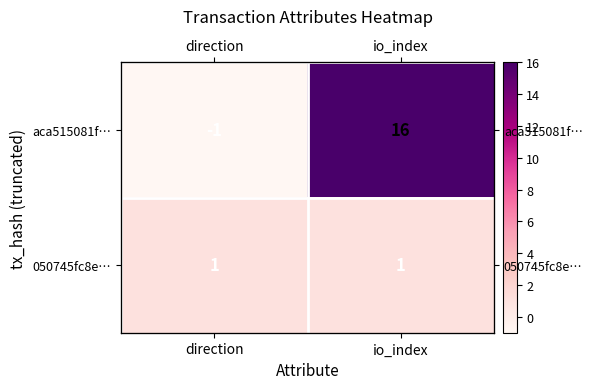

Between direction and io_index, which series saw the biggest shift?

aca515081f…